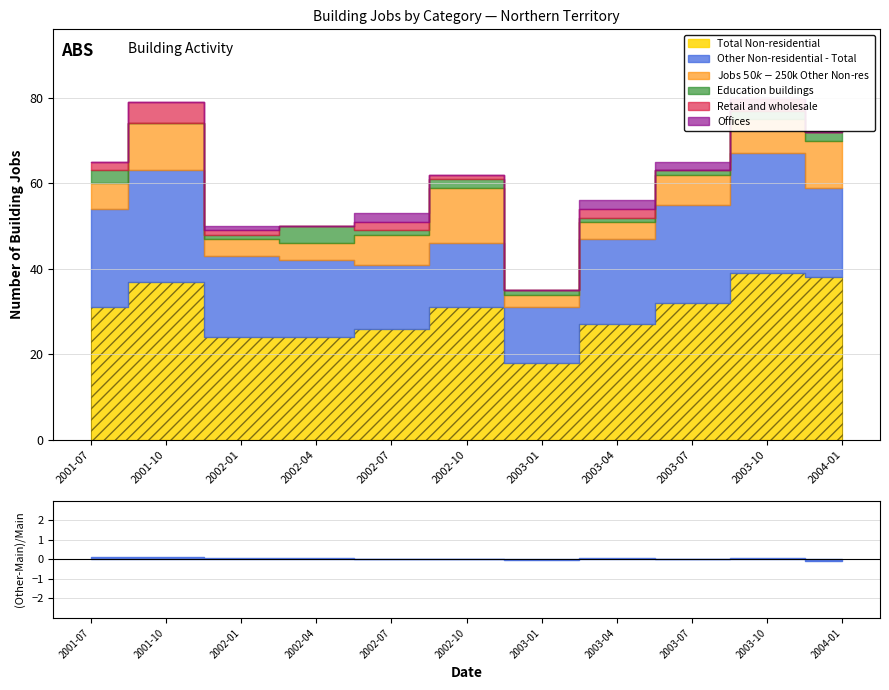

How many intersections are there between Retail and wholesale and Education buildings?

7